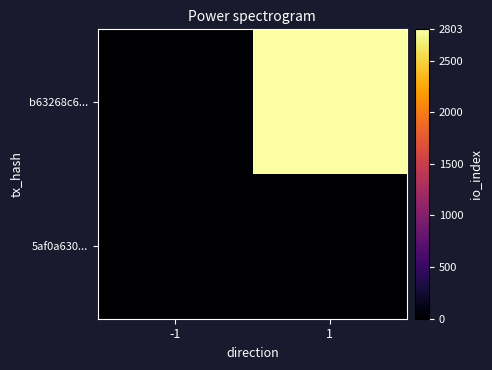

What is the minimum value shown in the chart?

-1